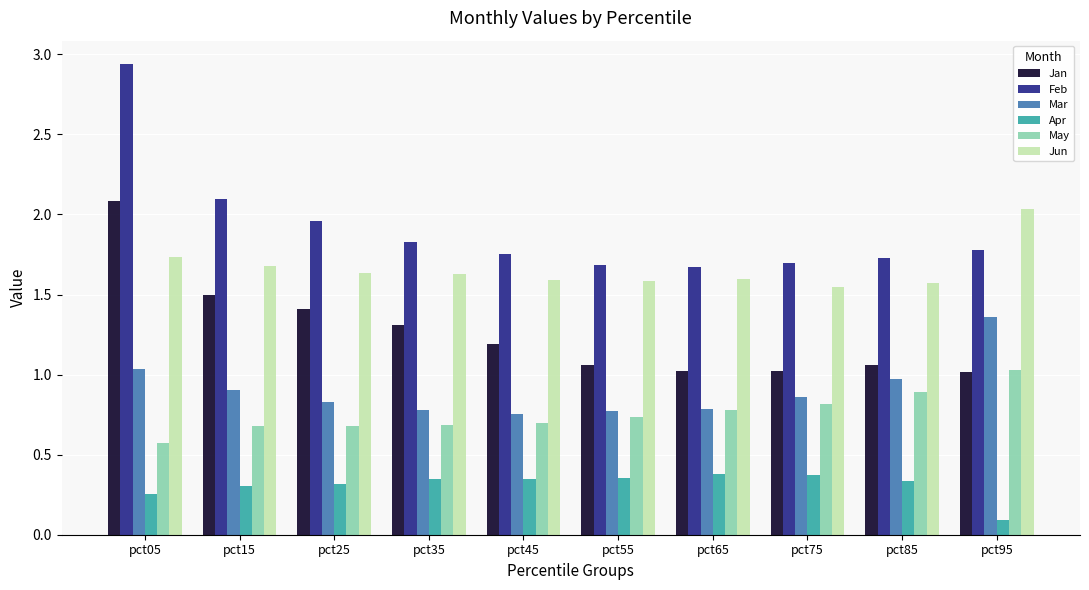

Rank the series at pct25 from lowest to highest value.

Apr, May, Mar, Jan, Jun, Feb